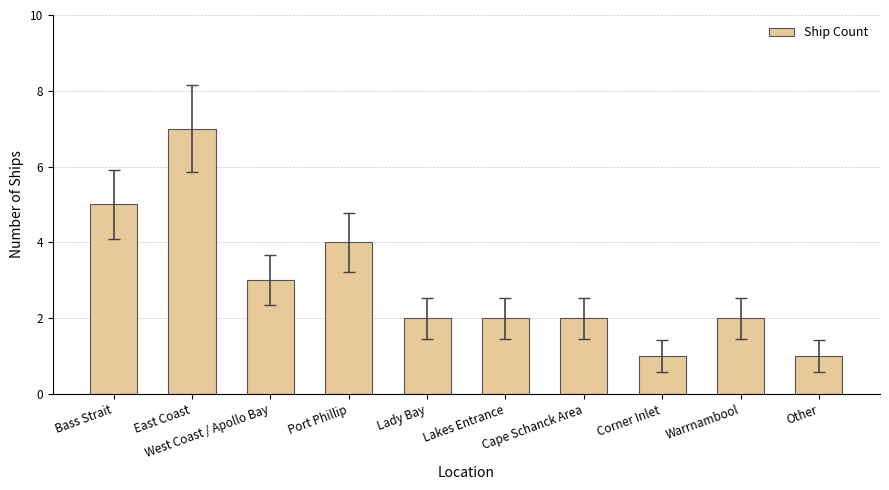

How many categories are shown in the chart?

10